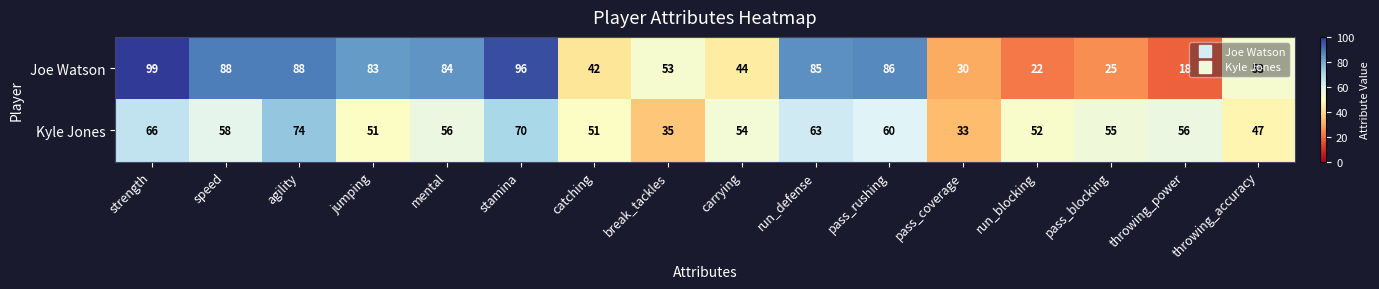

Which series has the widest spread of values?

Joe Watson